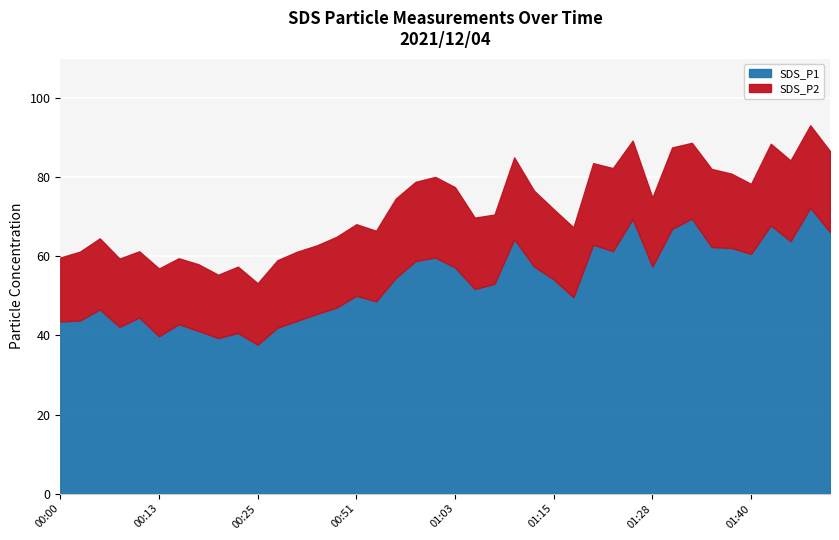

What is the greatest value displayed?

72.3